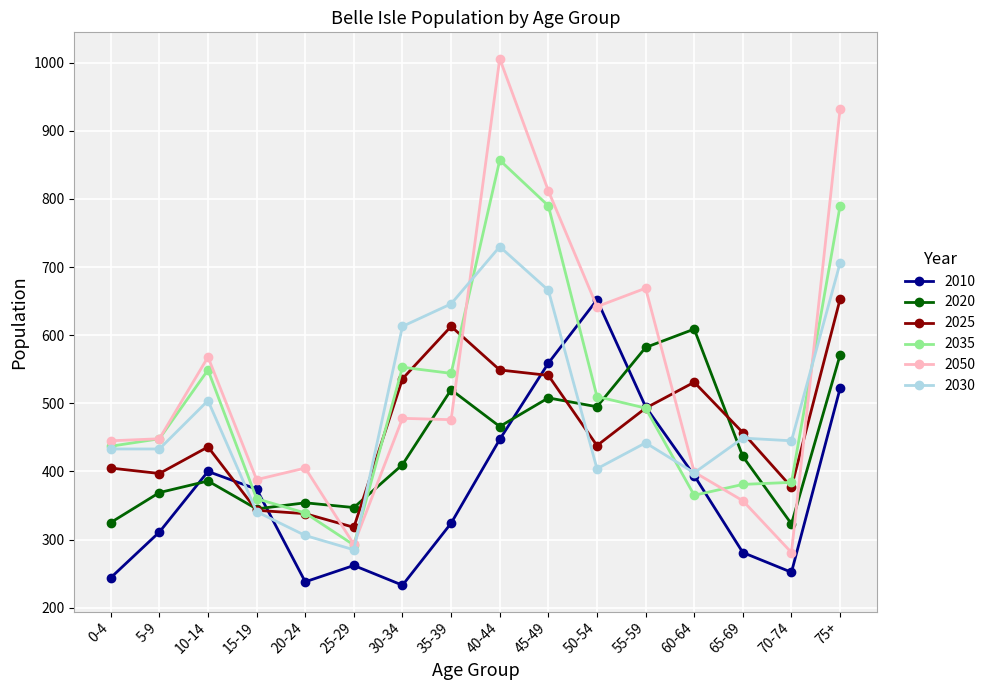

What is the spread (max minus min) of values at 50-54?

248